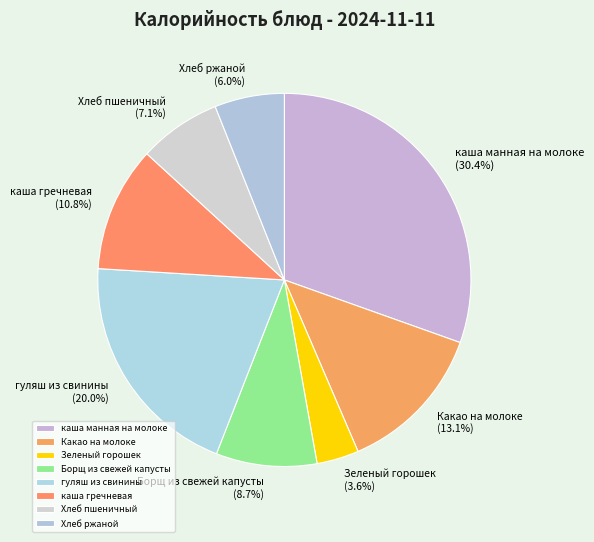

True or false: Борщ из свежей капусты accounts for 9% of the total.

True